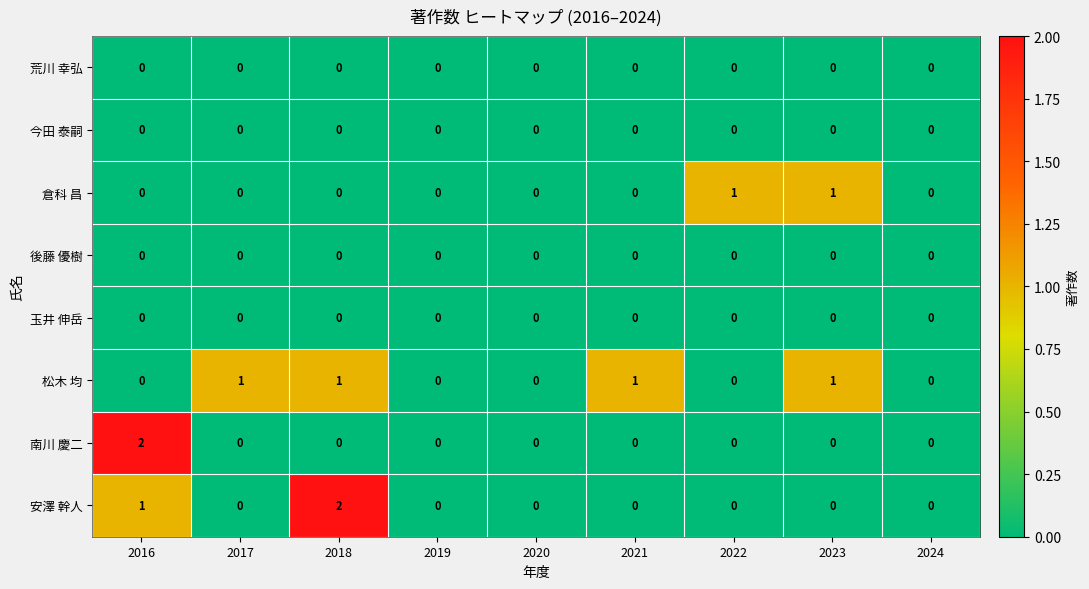

What is the total value across all series at 2022?

1